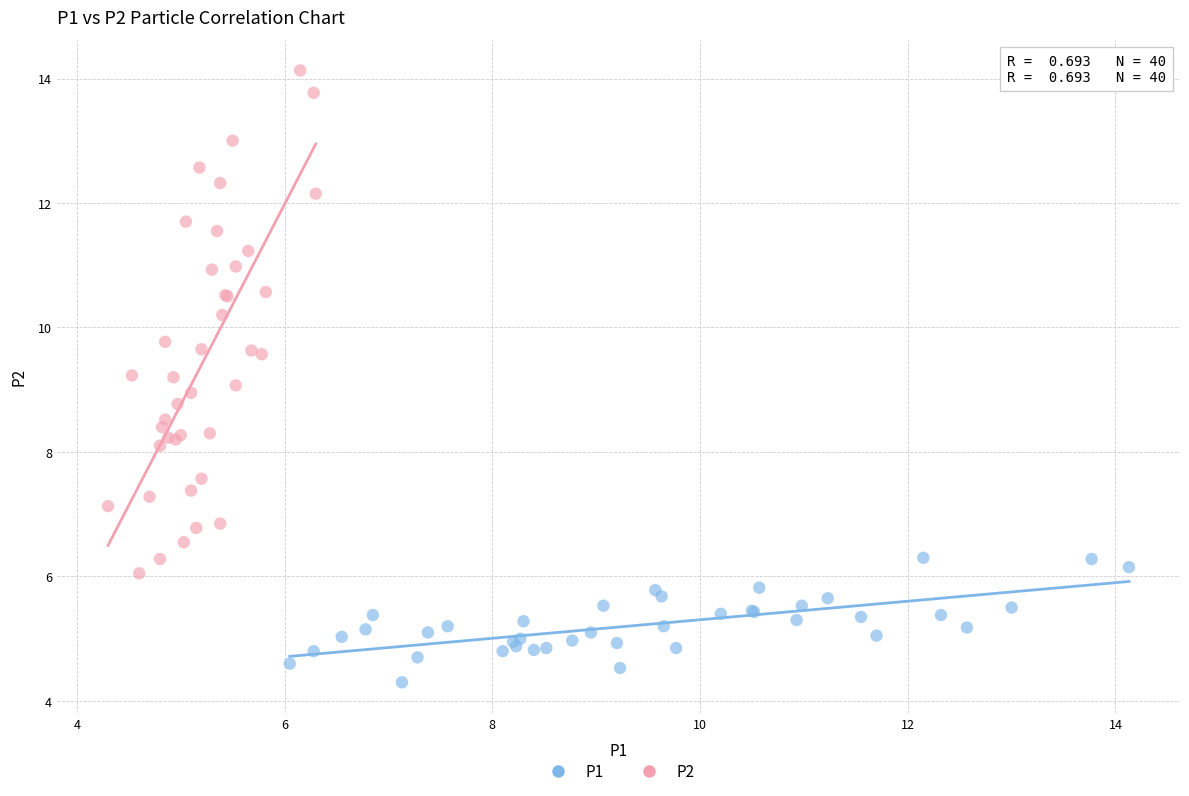

Which series reaches the minimum Y coordinate?

P1